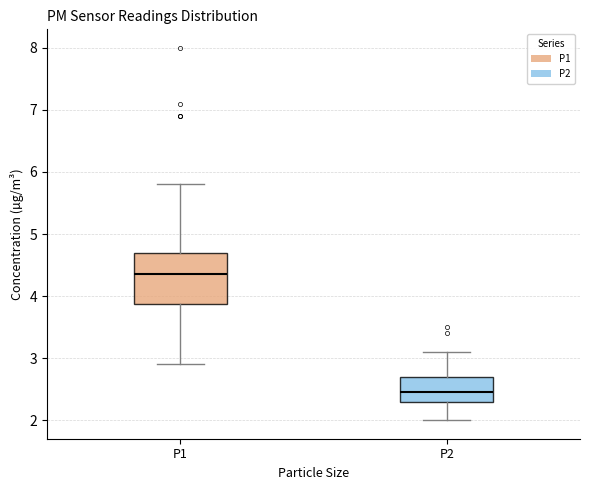

Reading left to right, transcribe this box plot: for each box, give where its median line is, the range the box spans, and where its two whiskers end, as read against the y-axis. The values are not printed on the chart, so give them approximately, as read against the axis.

P1: median 4.4, box 3.9 to 4.7, whiskers 2.9 to 5.8
P2: median 2.5, box 2.3 to 2.7, whiskers 2.0 to 3.1